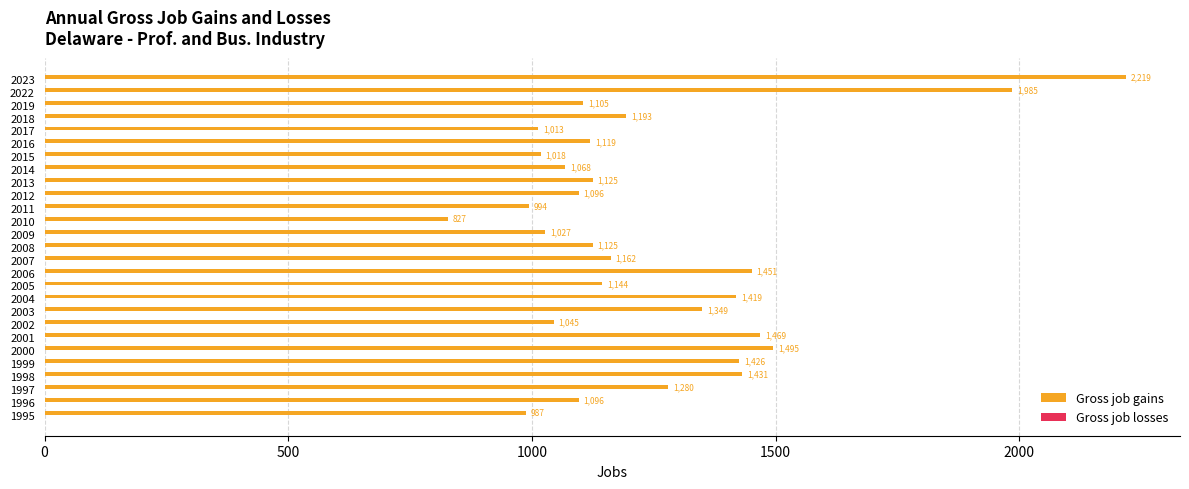

What is the difference between the values at 2002 and 2015?

27